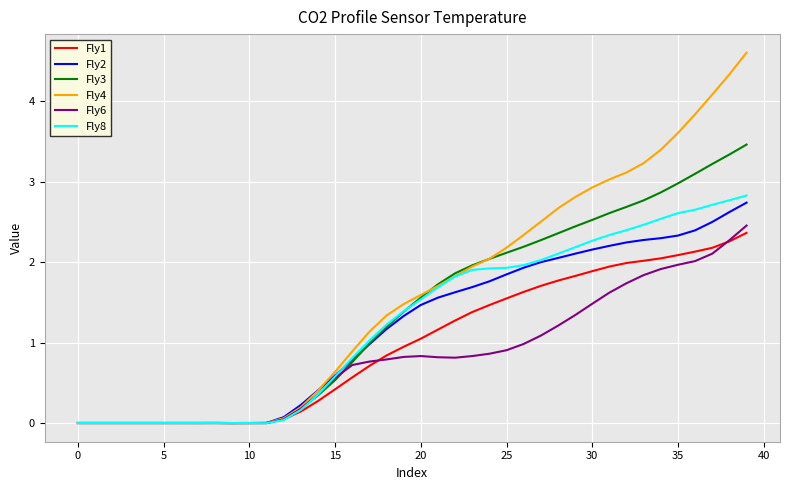

Which series has the widest spread of values?

Fly4